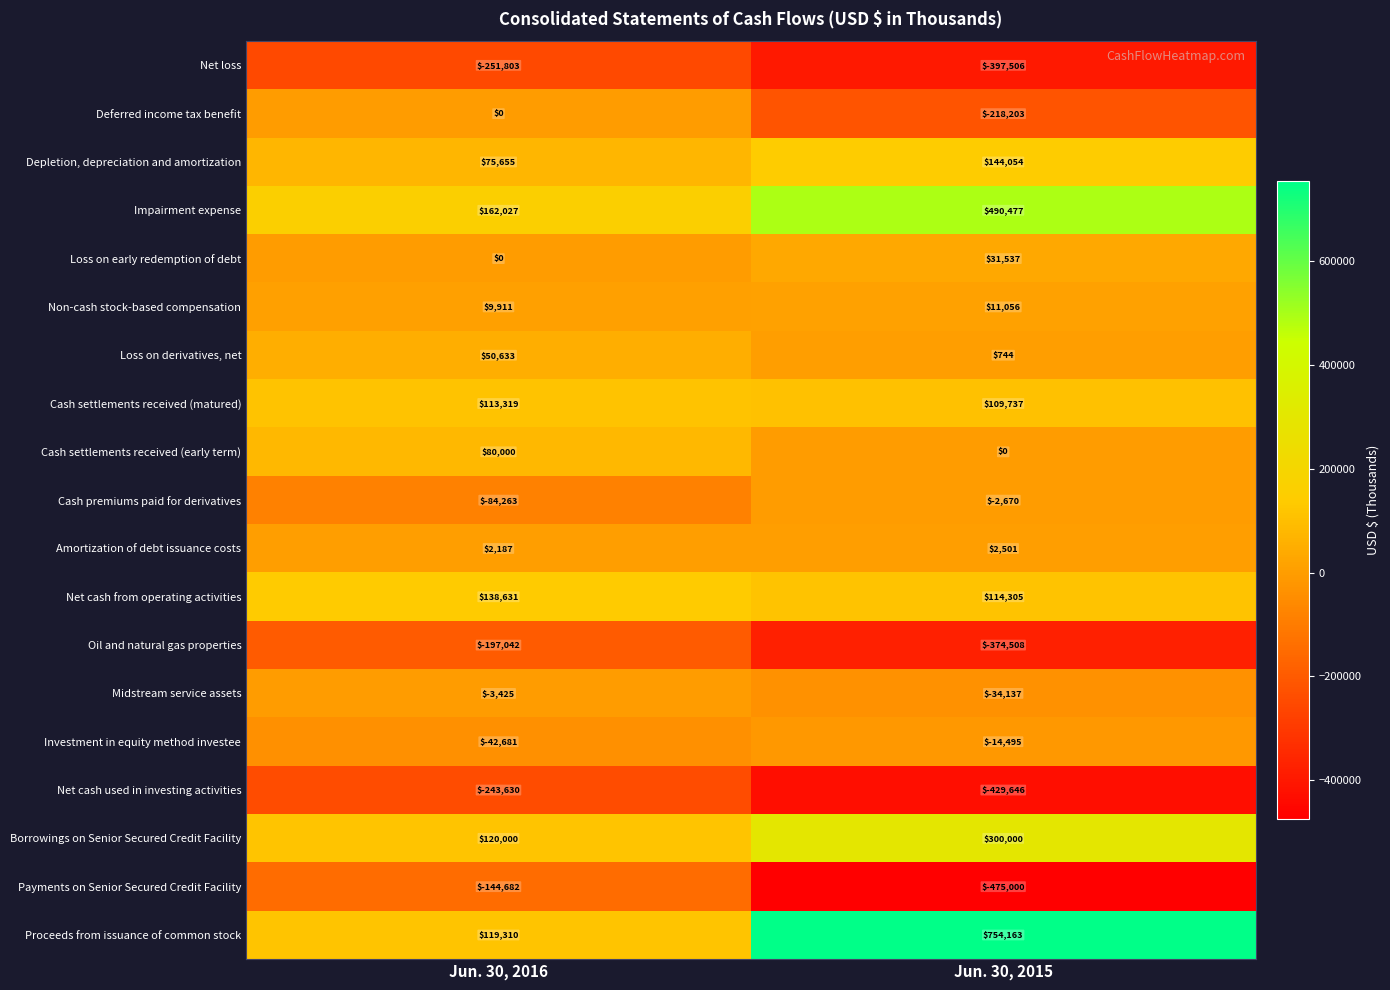

Which series has the largest range (max minus min)?

Proceeds from issuance of common stock